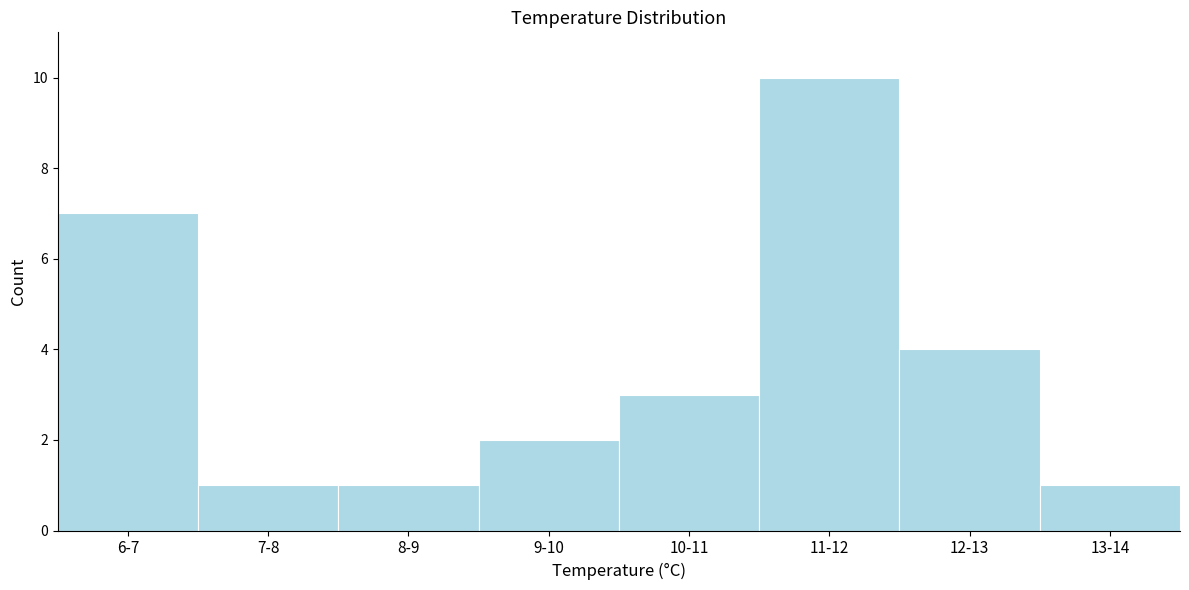

Reading left to right, extract all data points from this chart.

6-7=7	7-8=1	8-9=1	9-10=2	10-11=3	11-12=10	12-13=4	13-14=1